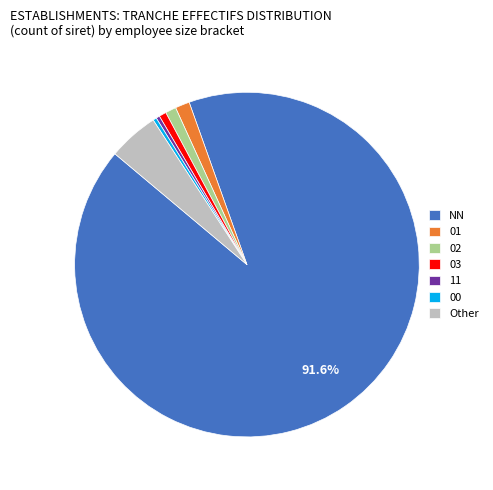

To the nearest percent, what is the average slice percentage?

14%